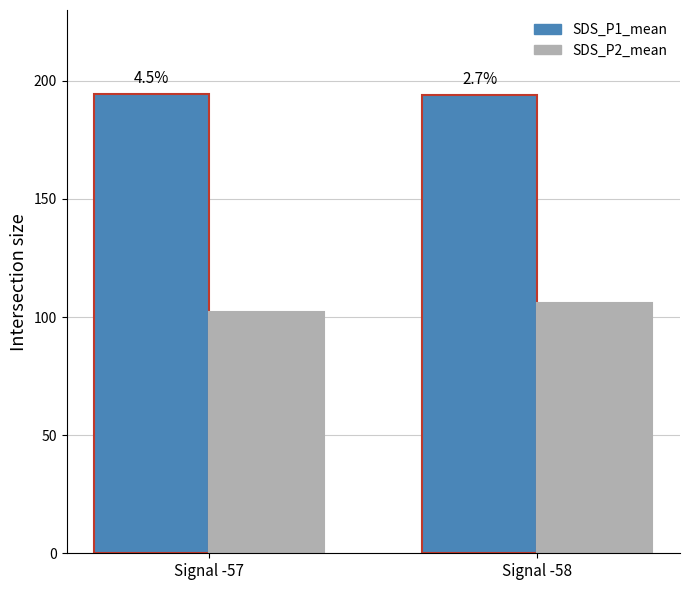

Which series has the largest range (max minus min)?

SDS_P2_mean